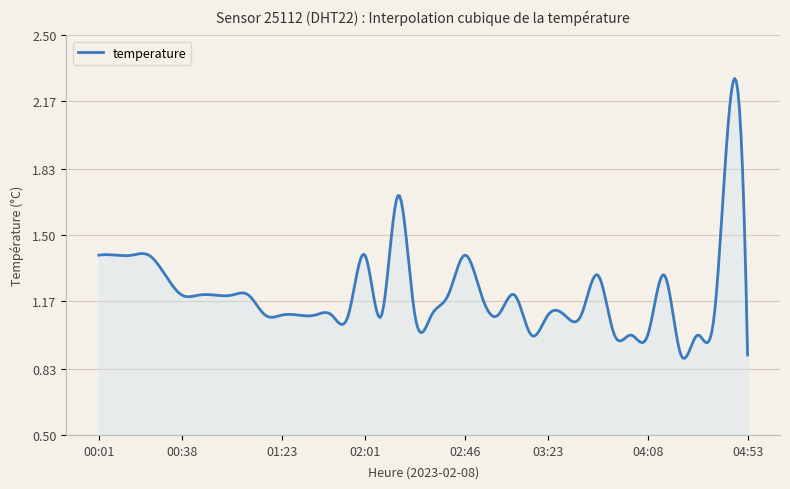

Count the number of categories in the chart.

400